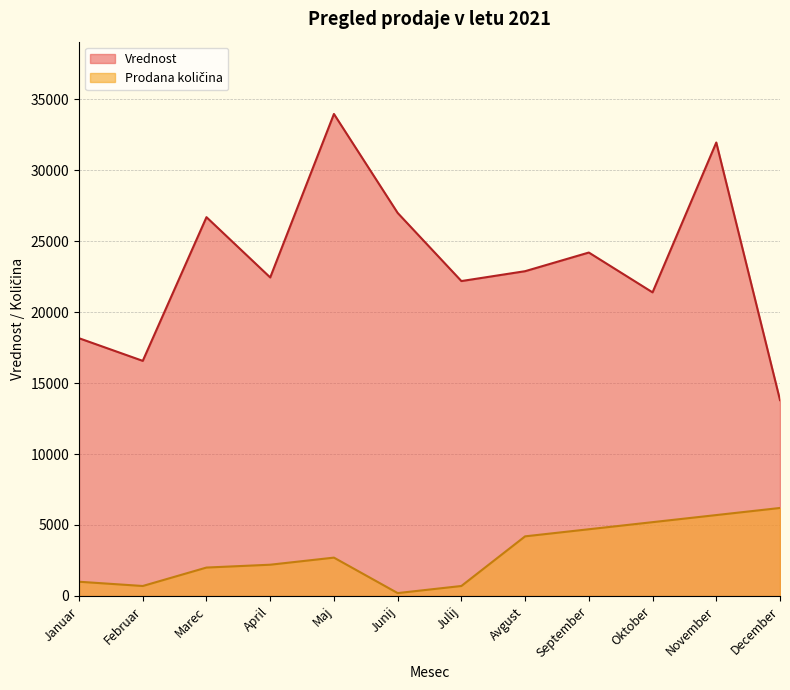

Count the number of categories in the chart.

12